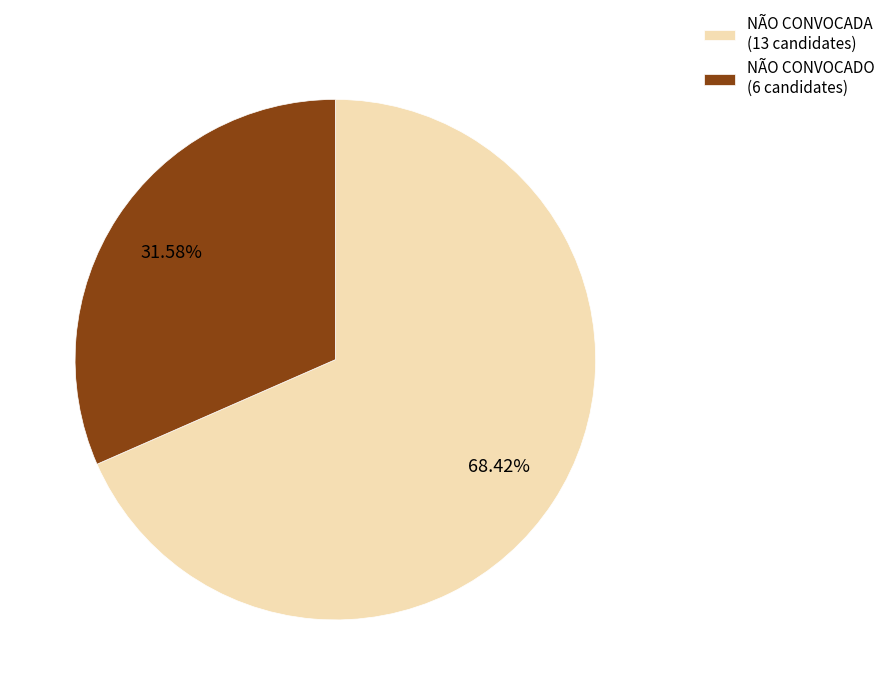

How much of the chart is everything except NÃO CONVOCADA?

31.6%